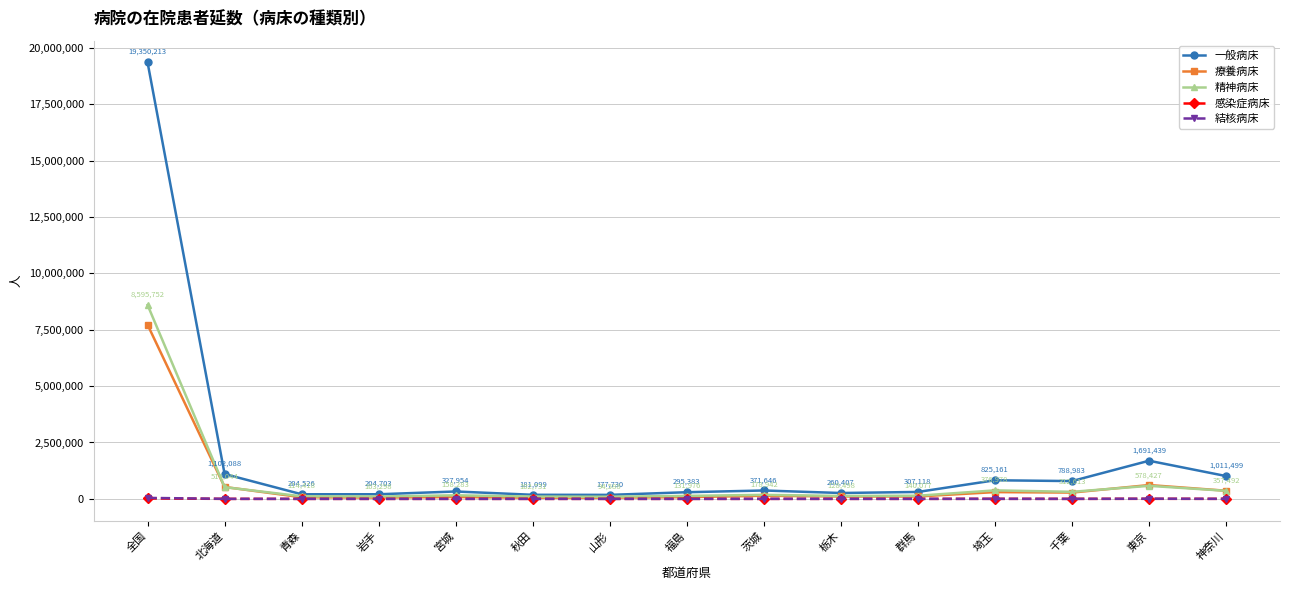

Which category has the highest value across all series?

全国